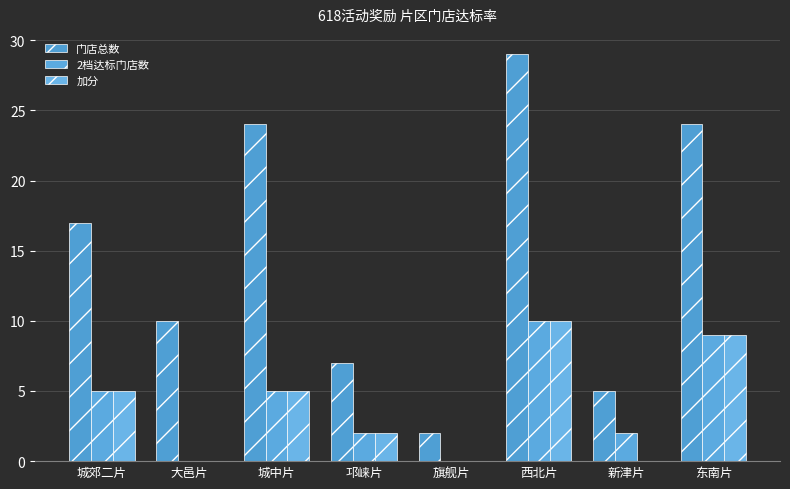

The value of 门店总数 at 城中片 is 13. True or false?

False